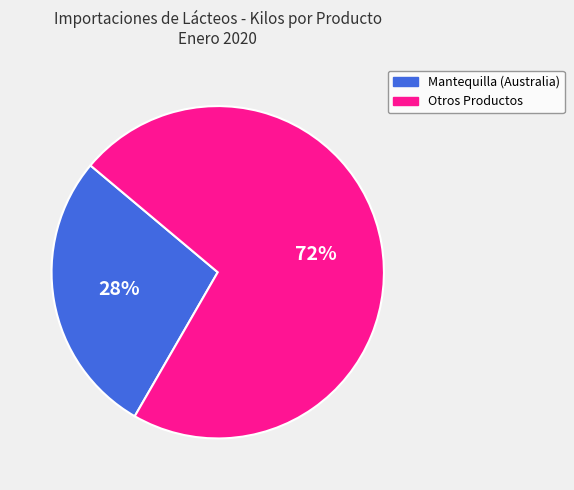

Count the number of slices in the pie.

2